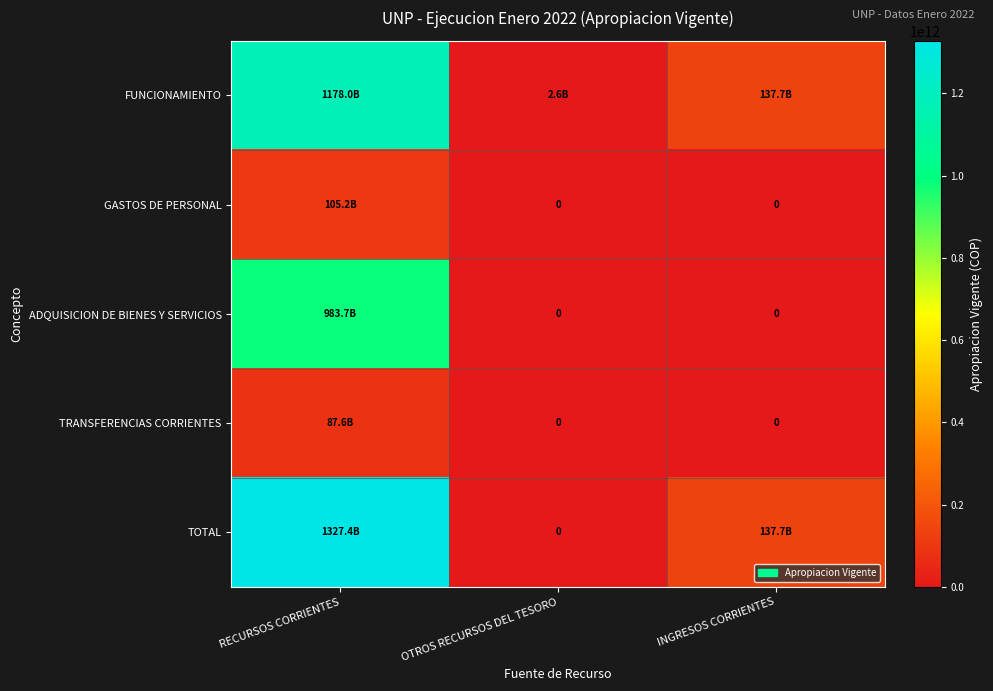

What is the average value of the TRANSFERENCIAS CORRIENTES series?

29214433333